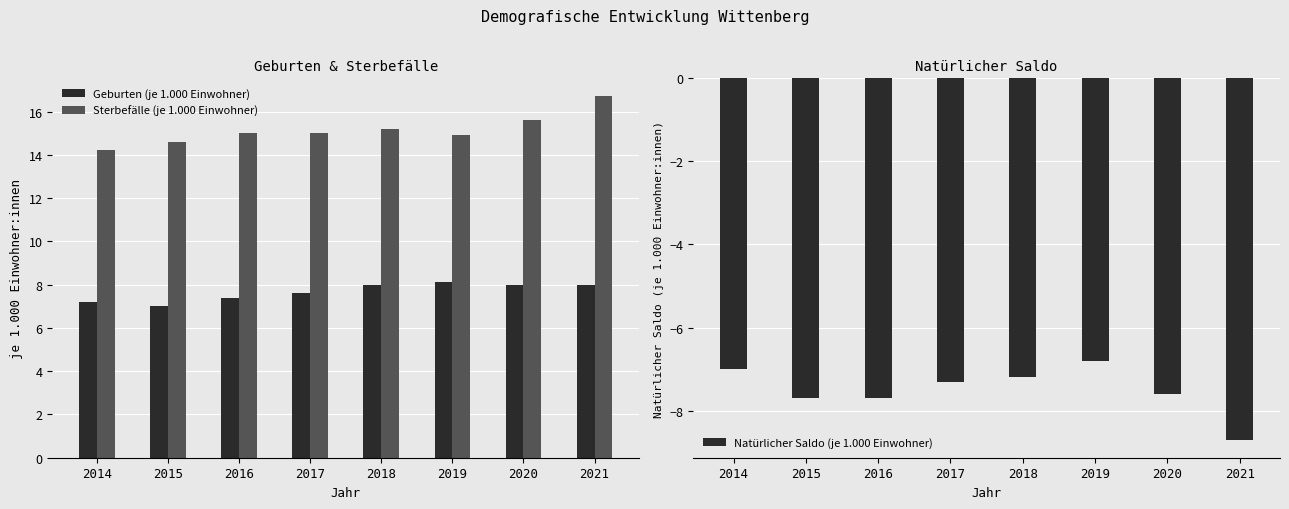

Reading left to right, list all the values displayed in this chart.

Geburten (je 1.000 Einwohner): 7.2	7.0	7.4	7.6	8.0	8.1	8.0	8.0
Sterbefälle (je 1.000 Einwohner): 14.2	14.6	15.0	15.0	15.2	14.9	15.6	16.7
Natürlicher Saldo (je 1.000 Einwohner): -7.0	-7.7	-7.7	-7.3	-7.2	-6.8	-7.6	-8.7